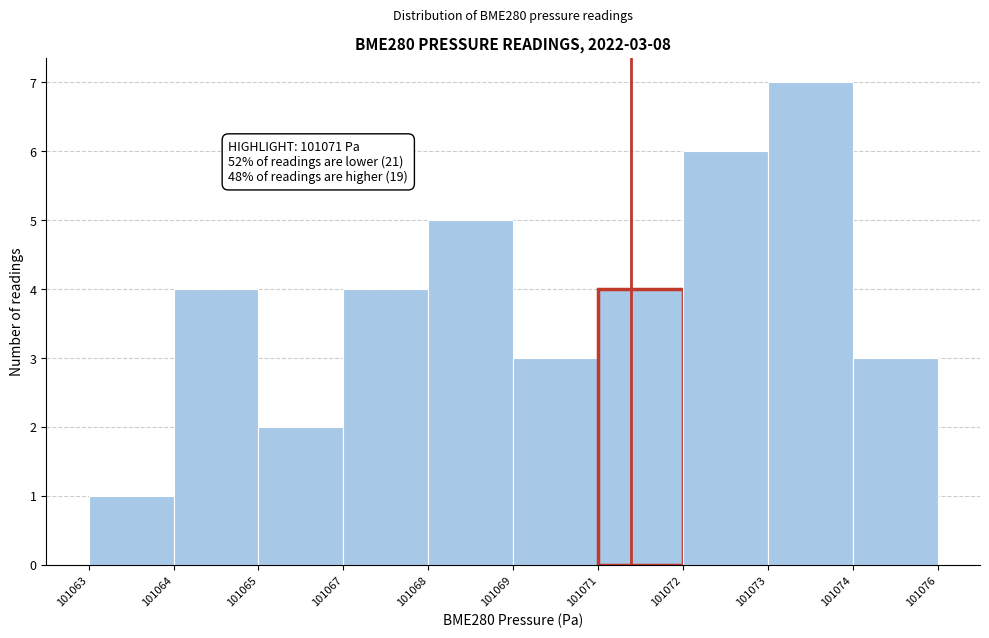

Reading right to left, transcribe all the data shown in this chart.

3	7	6	4	3	5	4	2	4	1